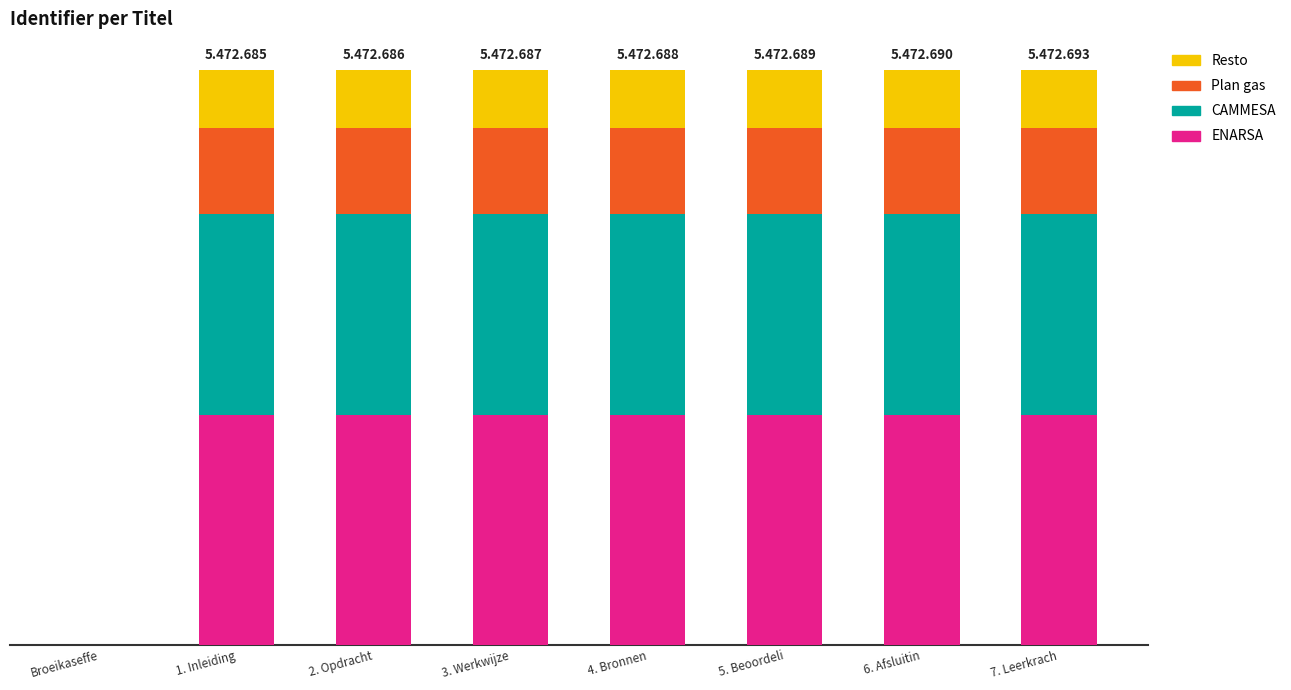

At how many categories does at least one series exceed 185229?

7